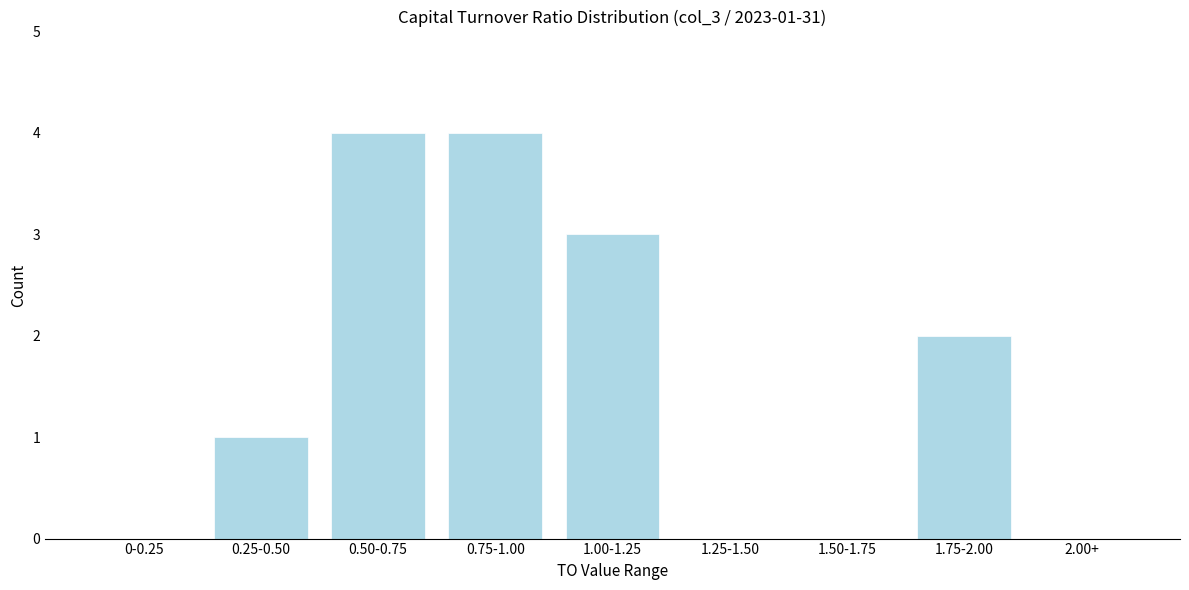

Reading left to right, list all the values displayed in this chart.

0-0.25=0	0.25-0.50=1	0.50-0.75=4	0.75-1.00=4	1.00-1.25=3	1.25-1.50=0	1.50-1.75=0	1.75-2.00=2	2.00+=0